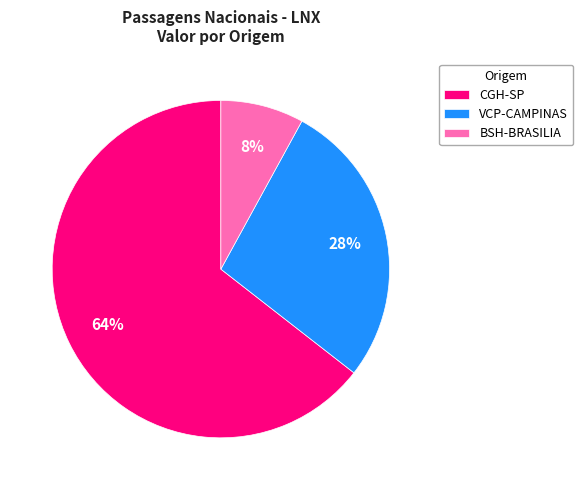

What is the smallest slice in the pie chart?

BSH-BRASILIA